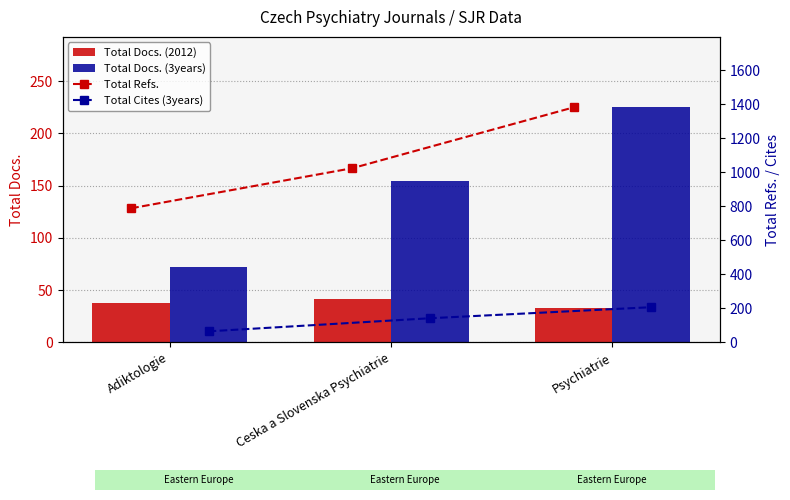

At which label is Total Docs. (2012) closest to 37?

Adiktologie